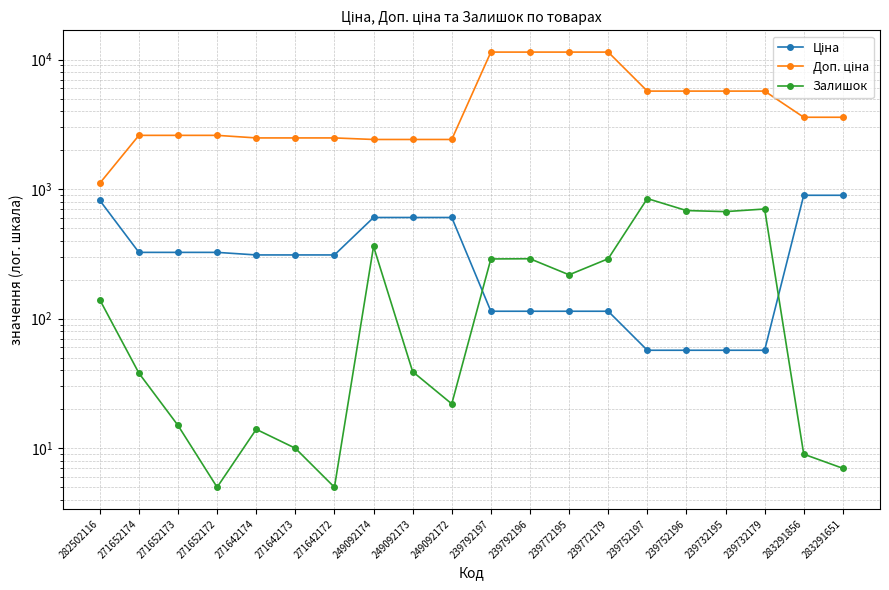

In Залишок, how many points are higher than both neighbors (excluding endpoints)?

5